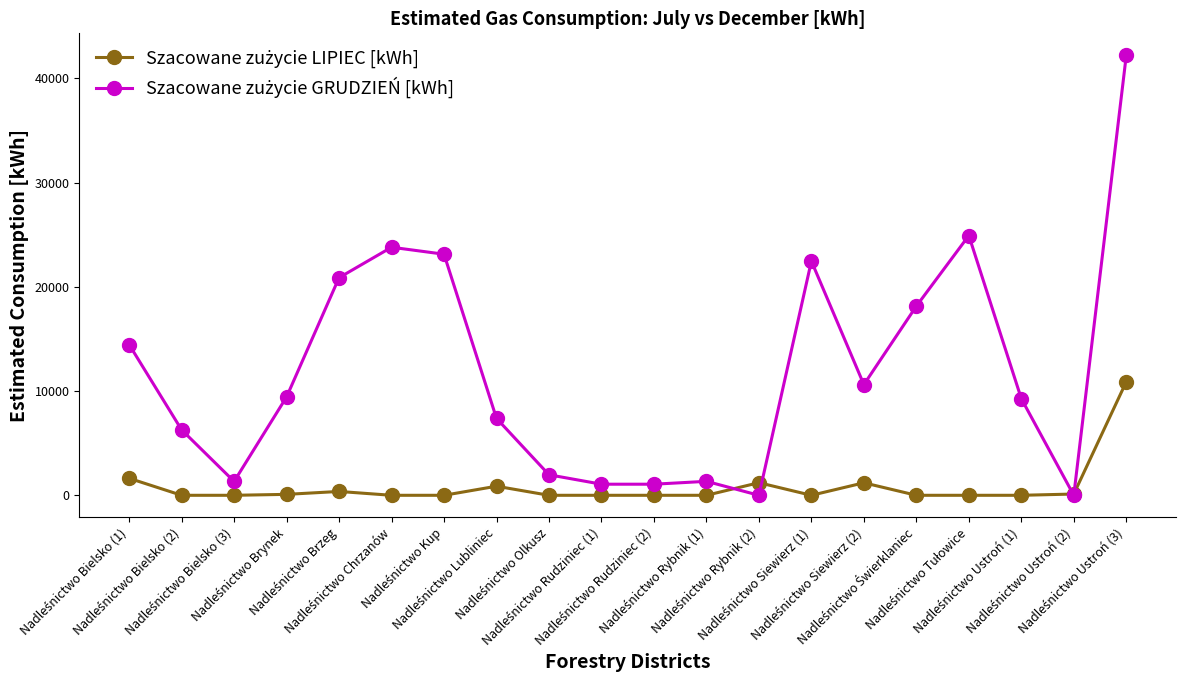

What is the maximum value shown in the chart?

42199